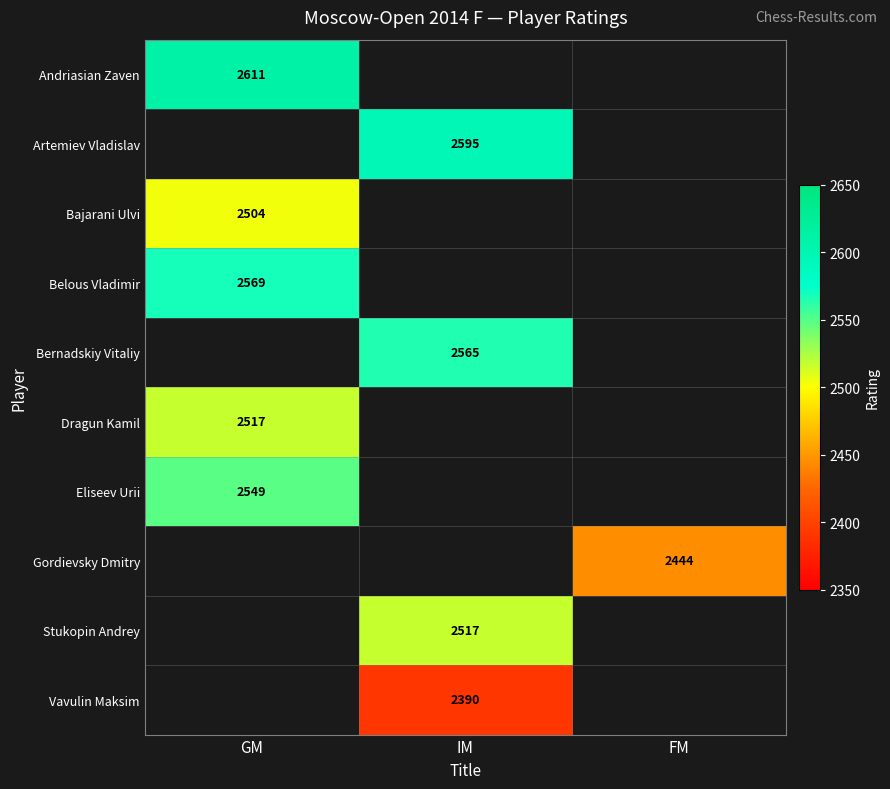

Is it true that Belous Vladimir equals 4257 at GM?

False